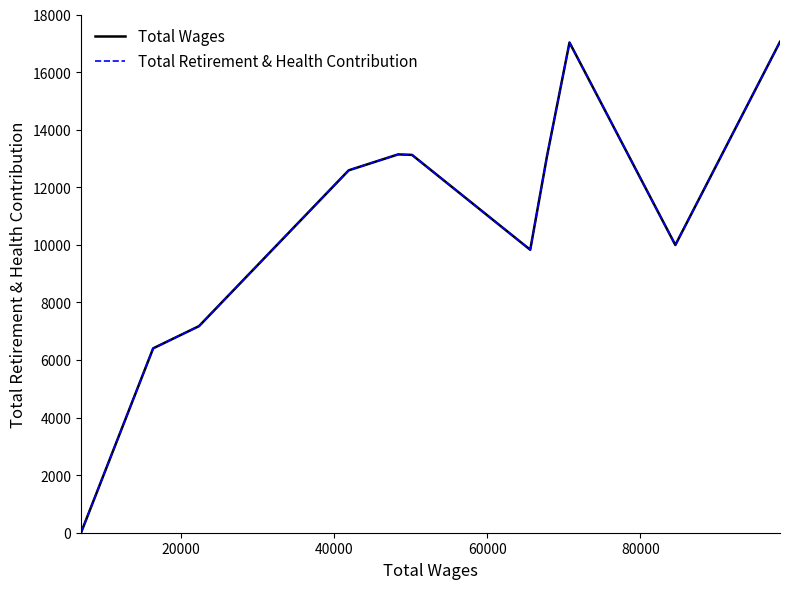

Which series has the widest spread of values?

Total Wages